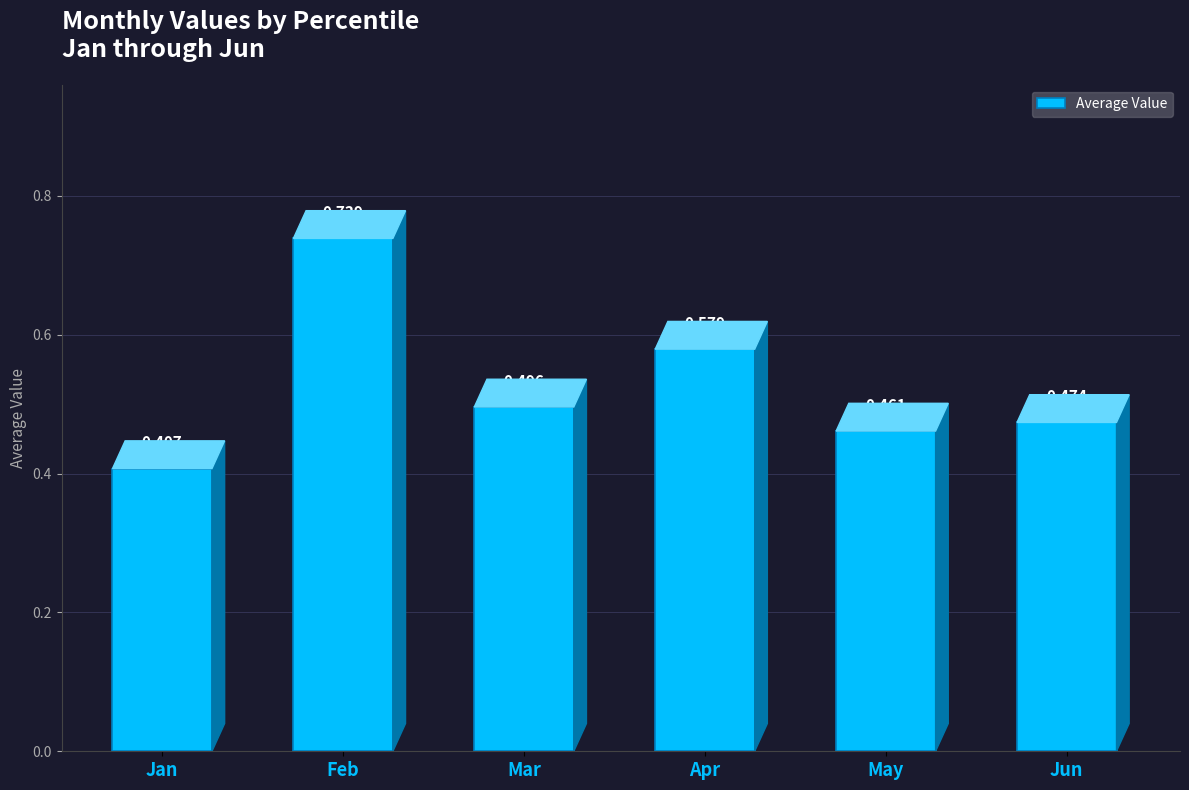

Where is the data nearest to the value 0?

Jan